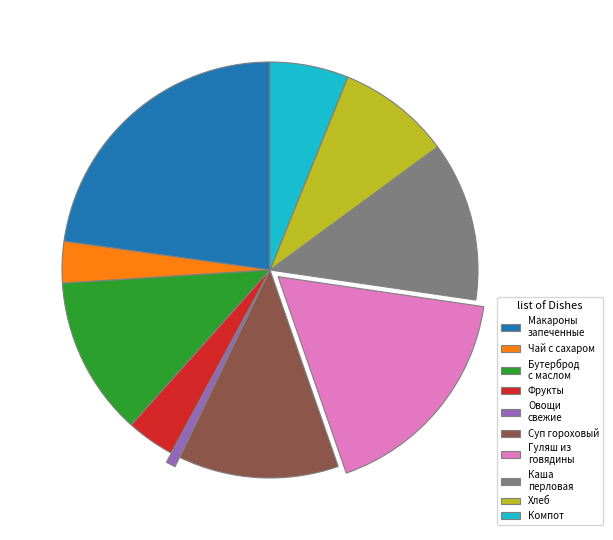

Is the sum of Фрукты and Овощи свежие greater than half?

No